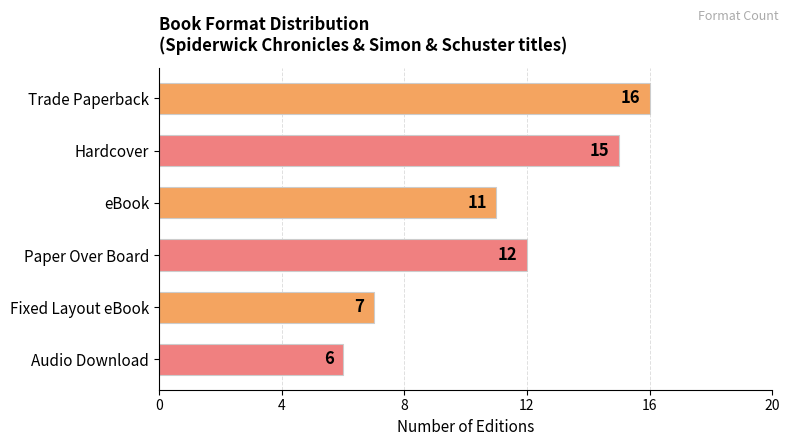

List the labels in order of value, smallest first.

Audio Download, Fixed Layout eBook, eBook, Paper Over Board, Hardcover, Trade Paperback